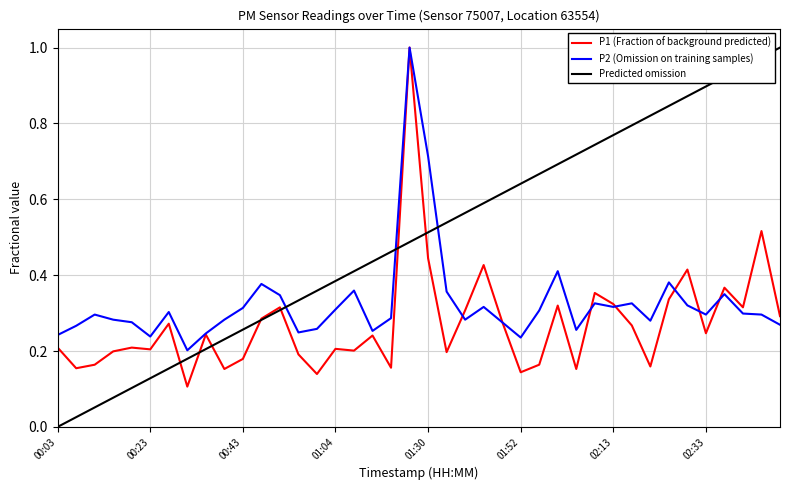

List the series in order of their overall mean, lowest first.

P1 (Fraction of background predicted), P2 (Omission on training samples), Predicted omission